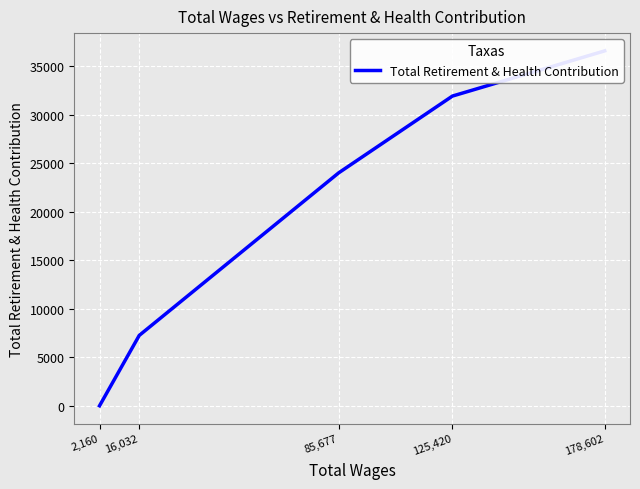

Rank the categories by value from highest to lowest.

178,602, 125,420, 85,677, 16,032, 2,160